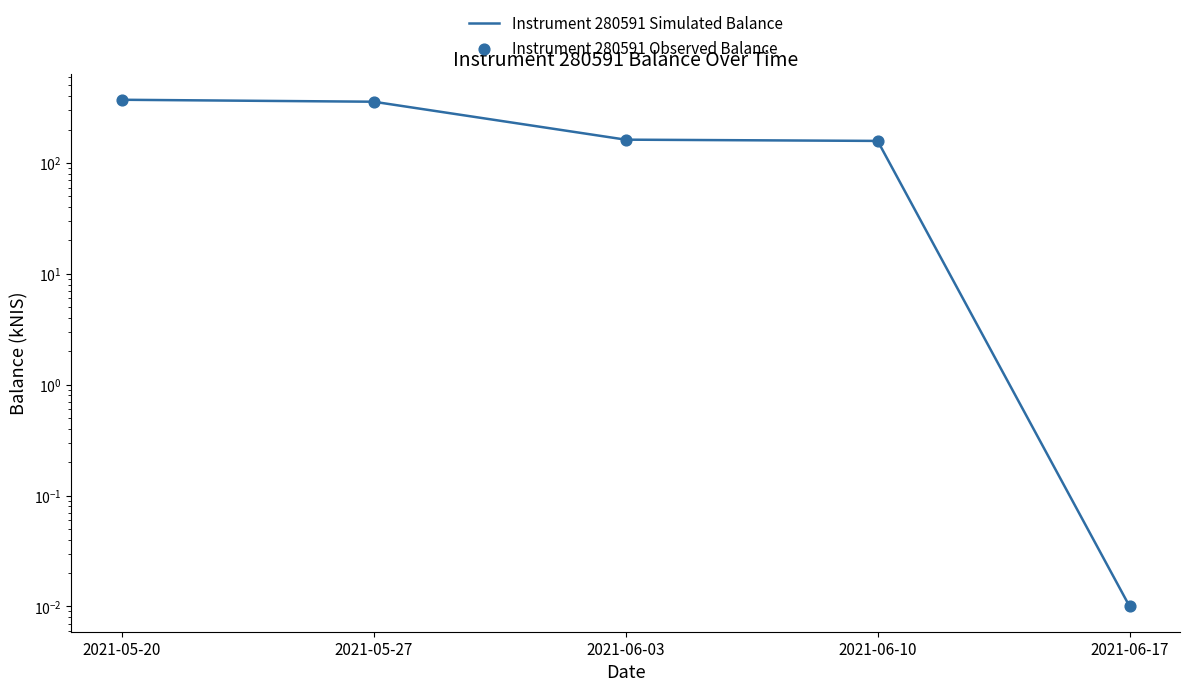

Which series has the largest total across all categories?

Instrument 280591 Simulated Balance